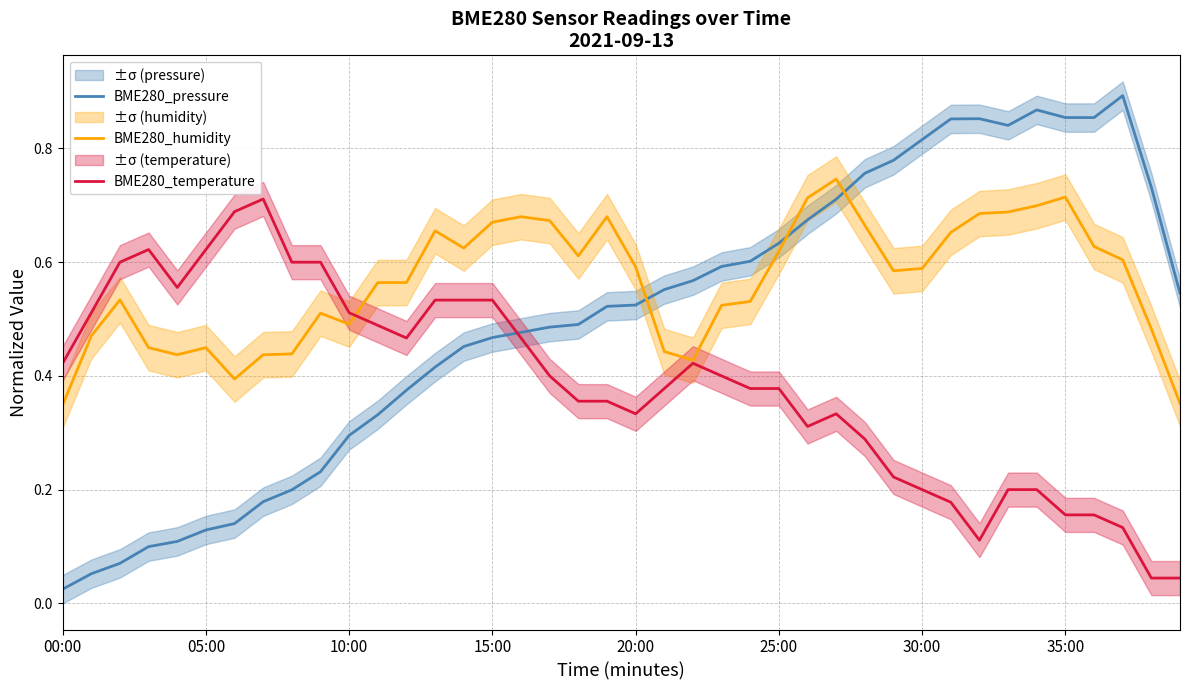

At how many categories does at least one series exceed 0?

40